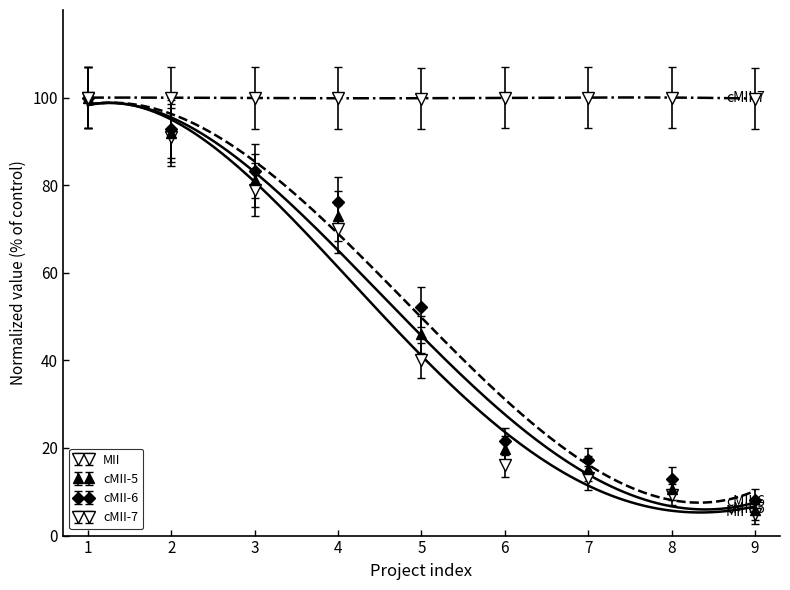

How many intersections are there between cMII-6 and cMII-7?

1